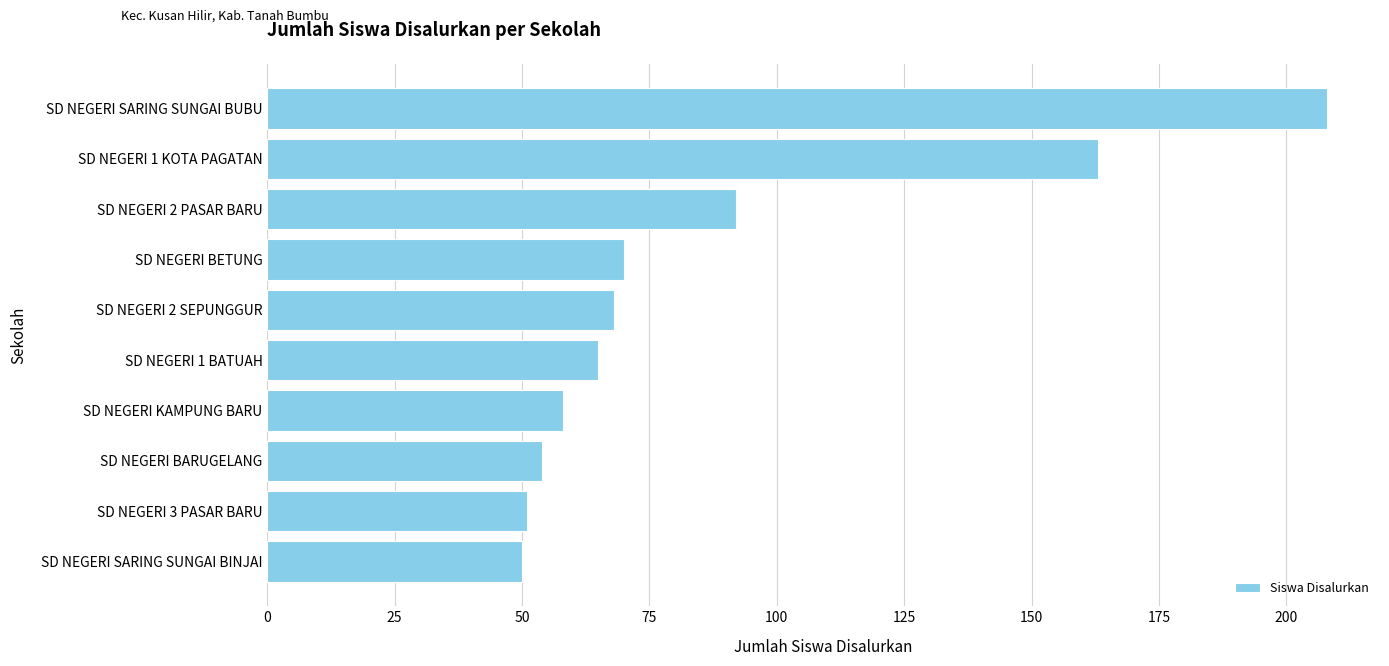

Approximately how many times larger is the value at SD NEGERI 3 PASAR BARU compared to SD NEGERI SARING SUNGAI BINJAI?

1.0